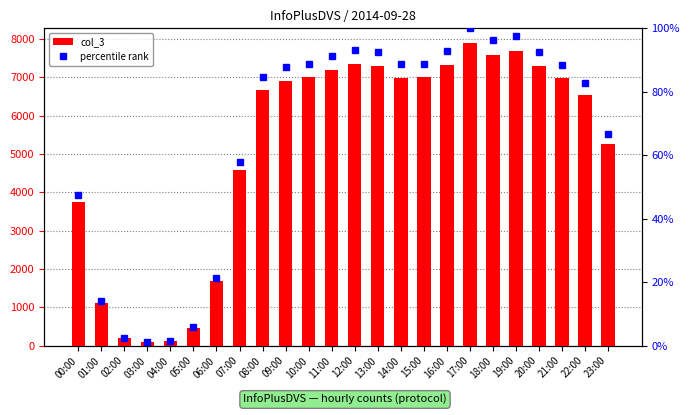

At which label does col_3 reach its minimum?

03:00